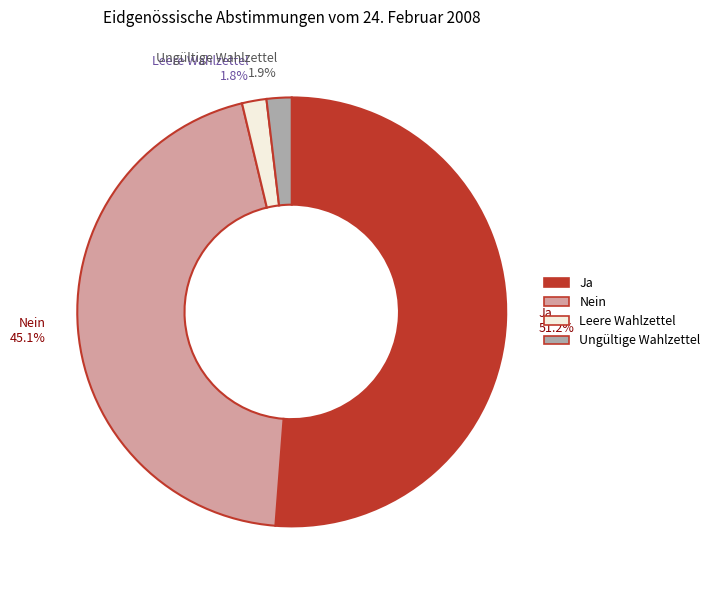

What percentage is the Ungültige Wahlzettel slice, to the nearest percent?

2%